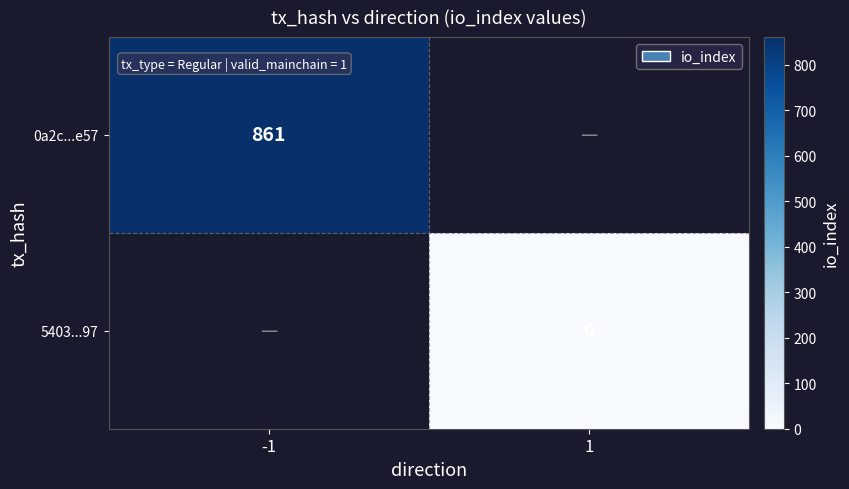

Is the value of 0a2c...e57 at -1 greater than the value of 5403...97 at 1?

Yes